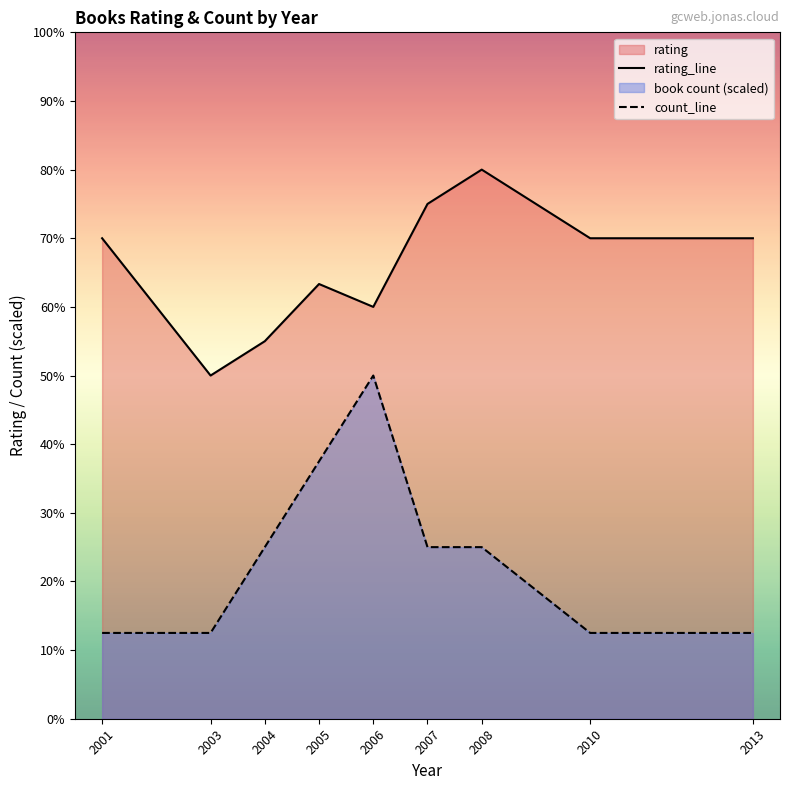

Does the chart display data point markers on the line(s)?

No